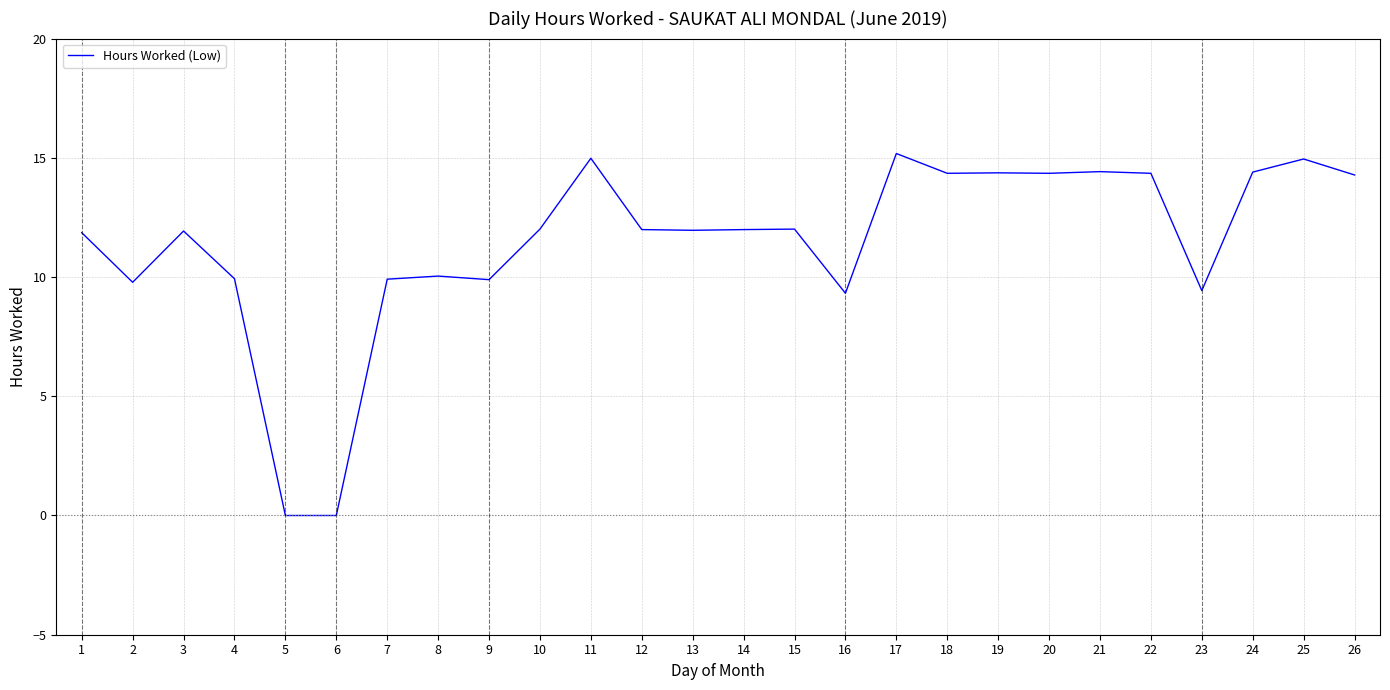

True or false: there are more than 0 points higher than both neighbors.

True